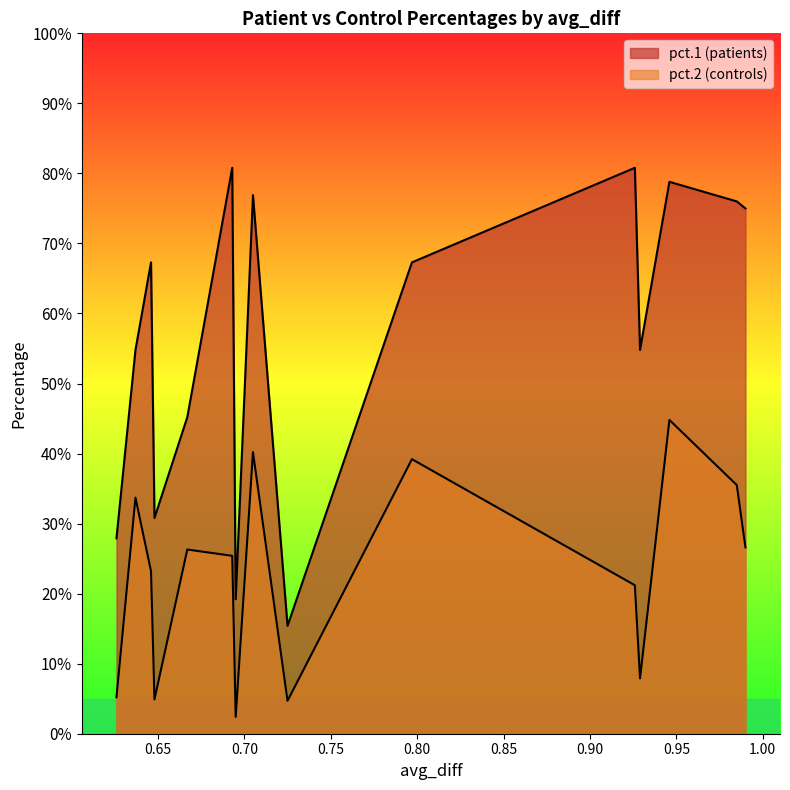

At how many categories does at least one series exceed 0?

15